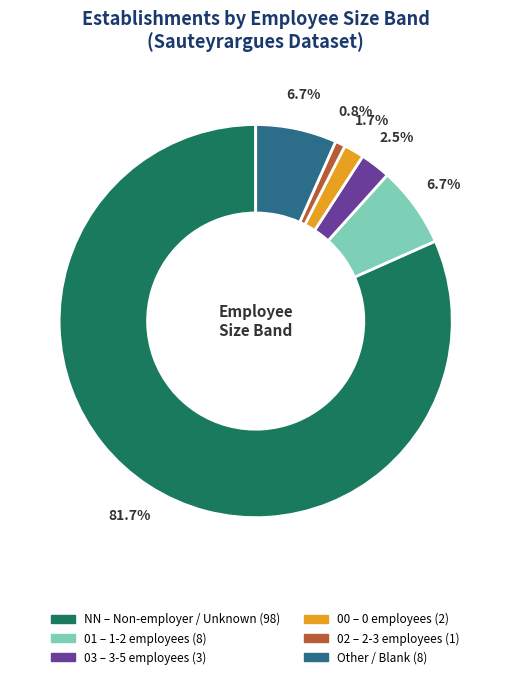

Is there any slice that represents more than half of the pie?

Yes